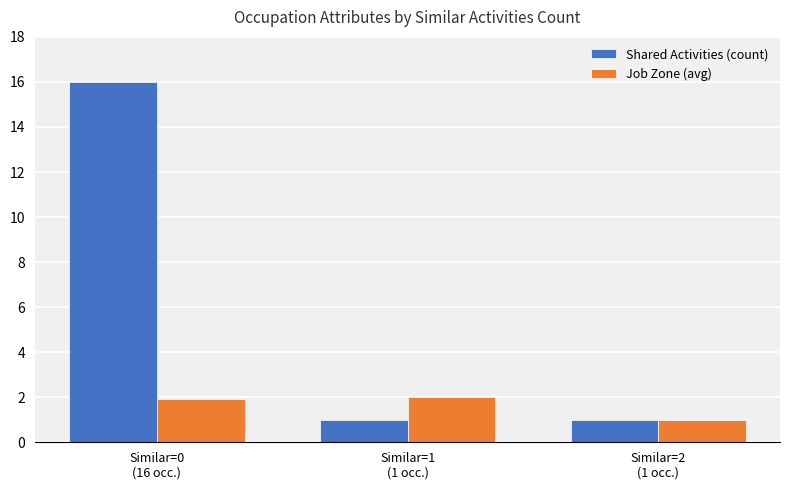

Rank the series by their average value, from highest to lowest.

Shared Activities (count), Job Zone (avg)